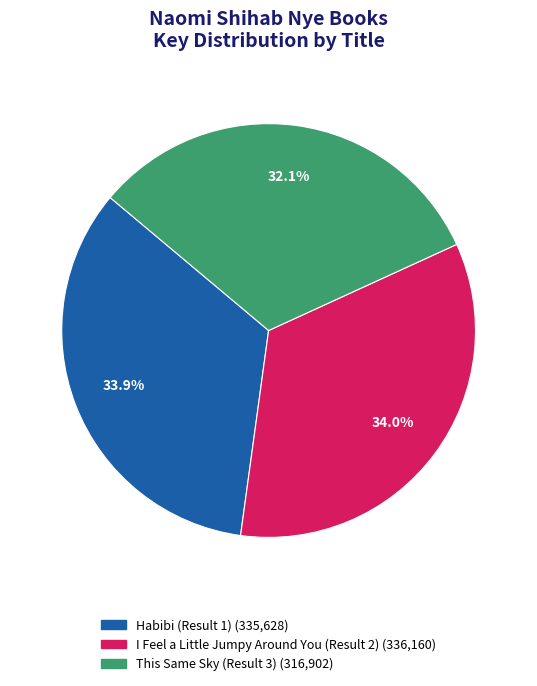

Is Habibi (Result 1) the majority of the pie?

No